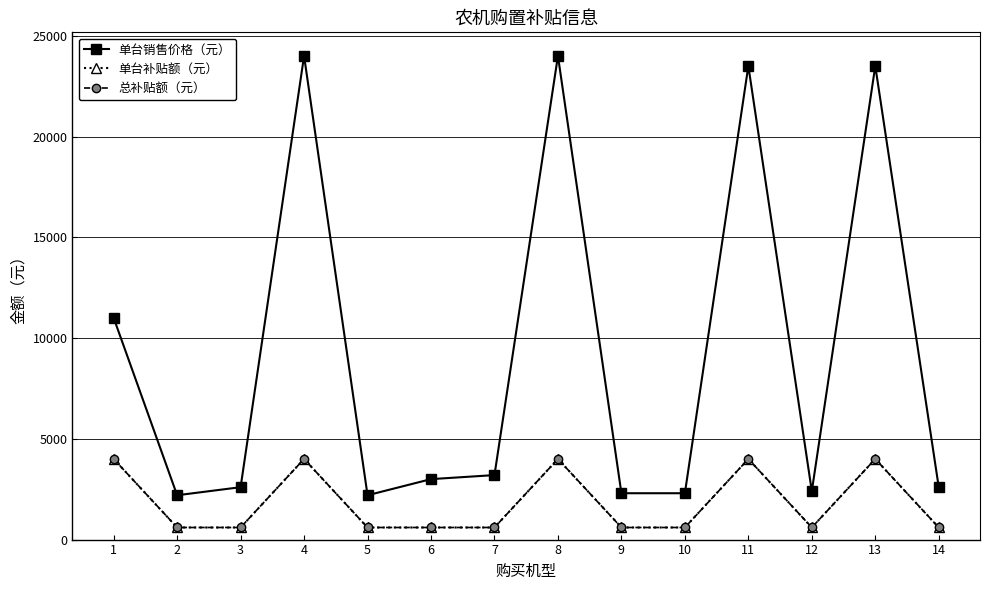

Does the chart have visible grid lines?

Yes